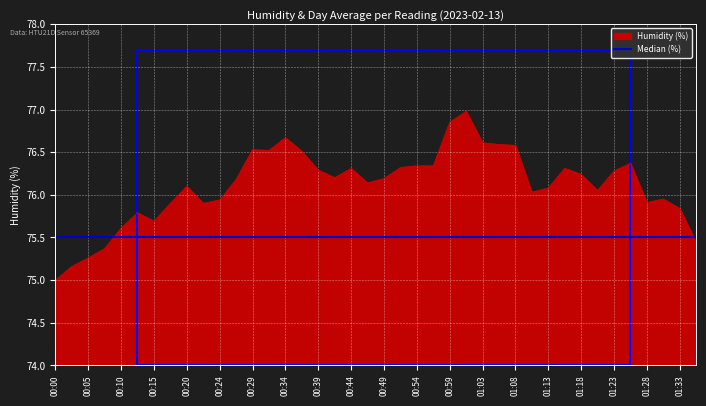

List the series in order of their peak value, highest first.

Humidity (%), Median (%)